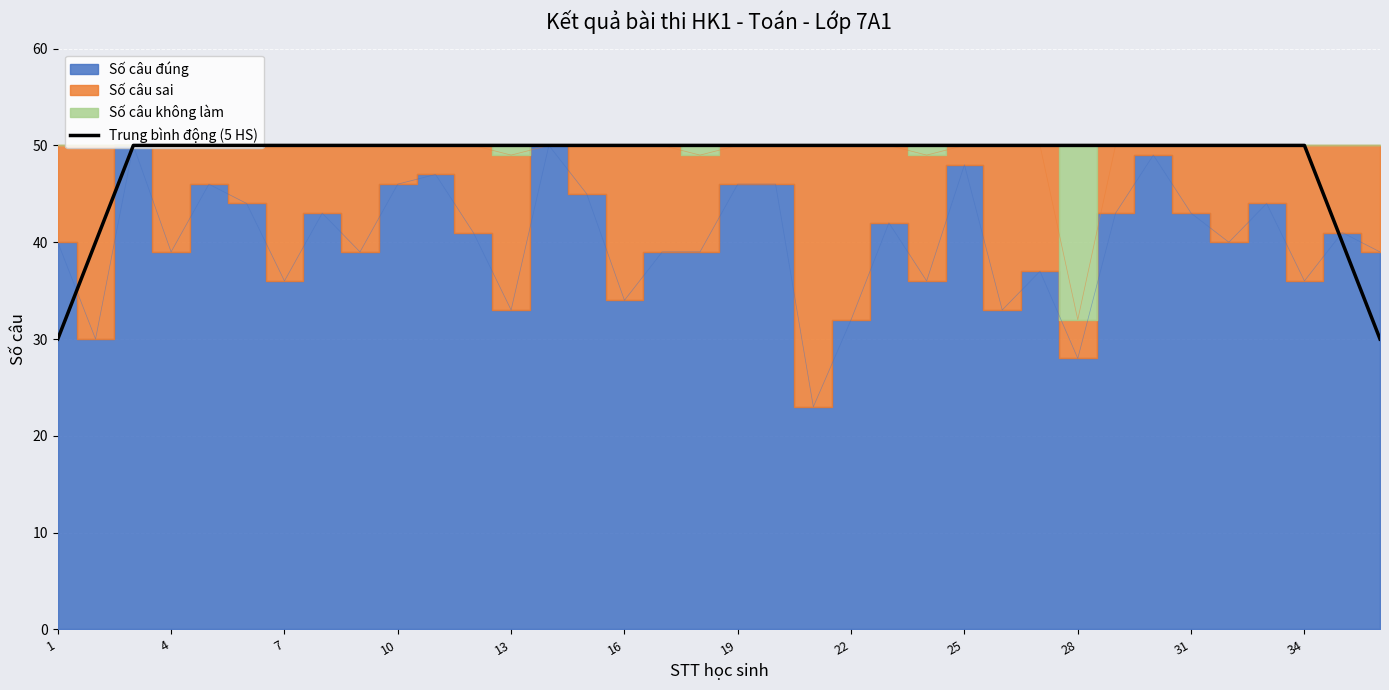

Which label corresponds to the smallest value in the chart?

1